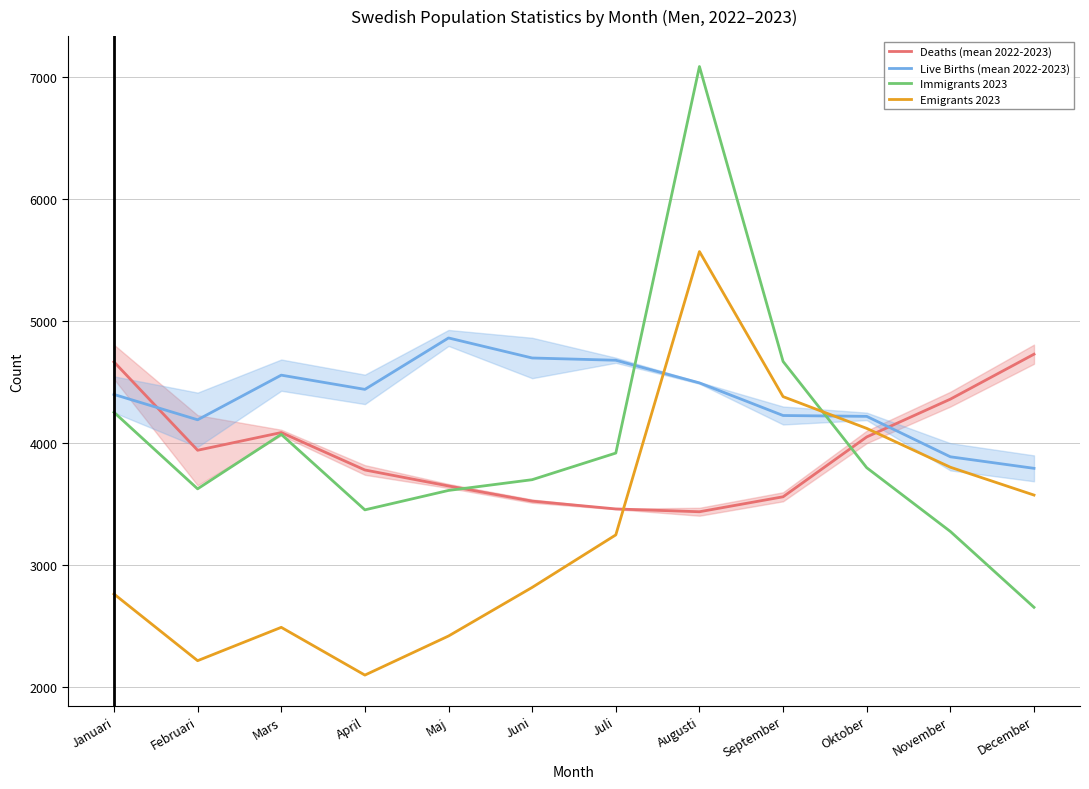

What is the label of the 12th point from the right?

Januari